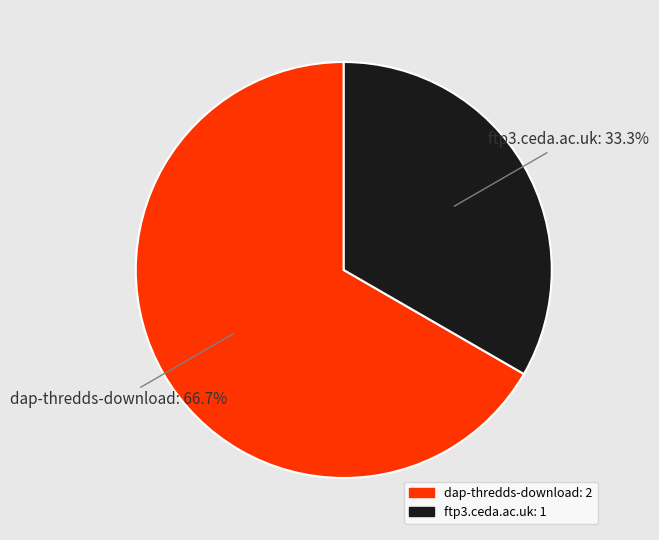

Do dap-thredds-download and ftp3.ceda.ac.uk together represent more than half of the pie?

Yes